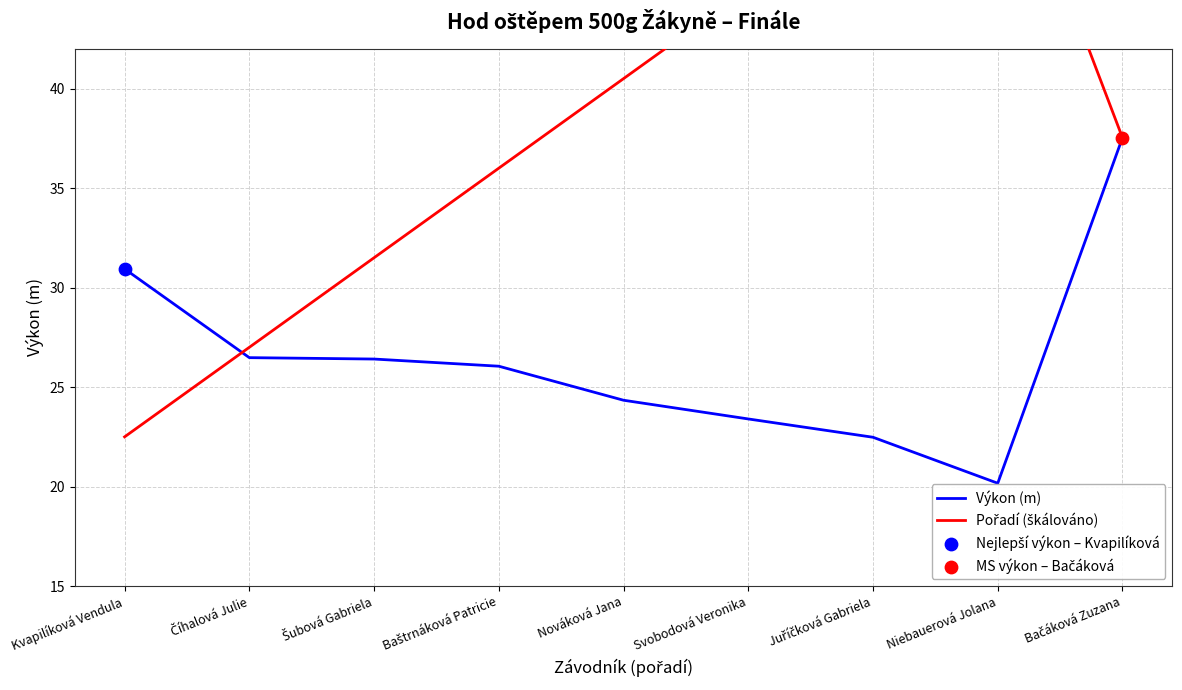

At how many categories does at least one series exceed 48?

2